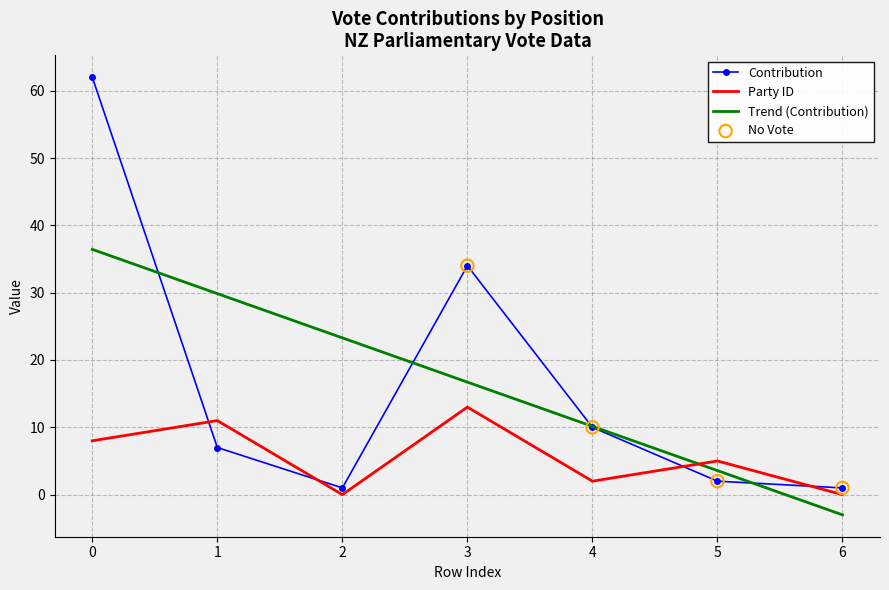

Which series changed the most between 3 and 6?

Contribution